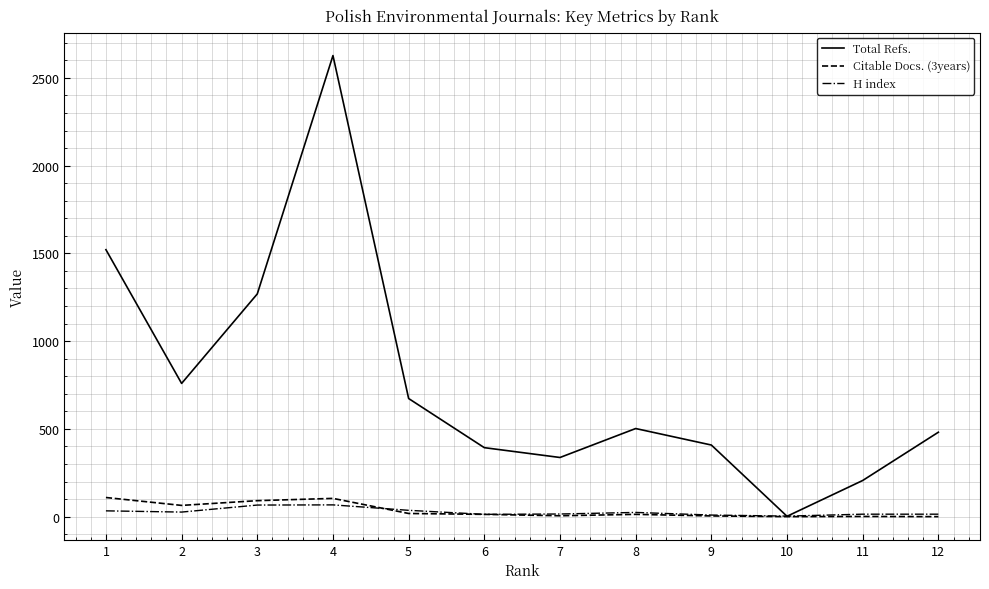

Which series has the largest total across all categories?

Total Refs.